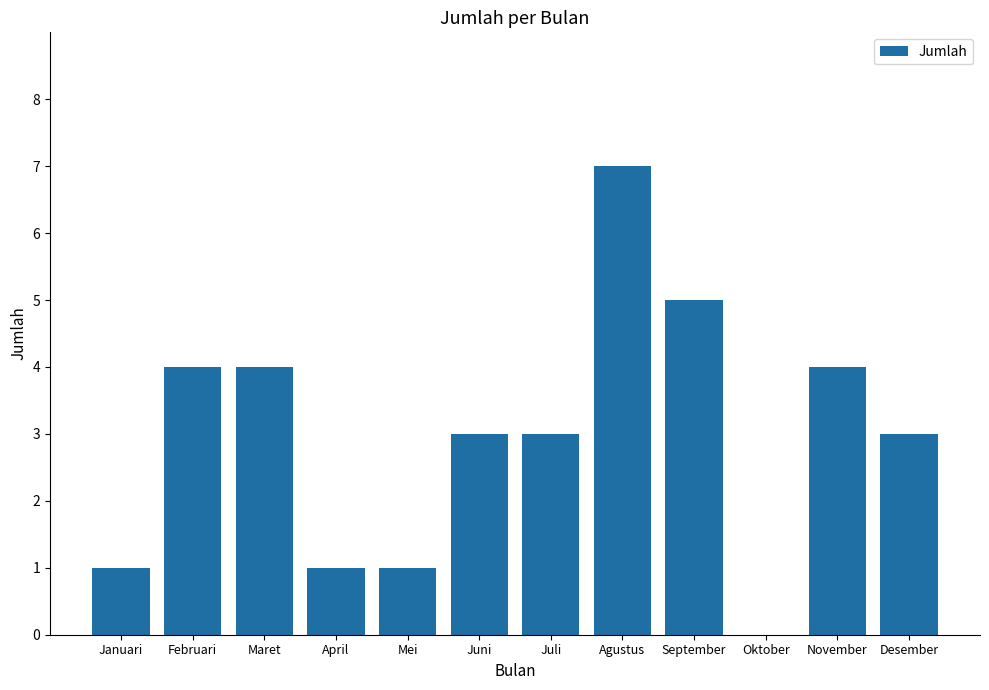

Is it true that the value at November is 4?

True